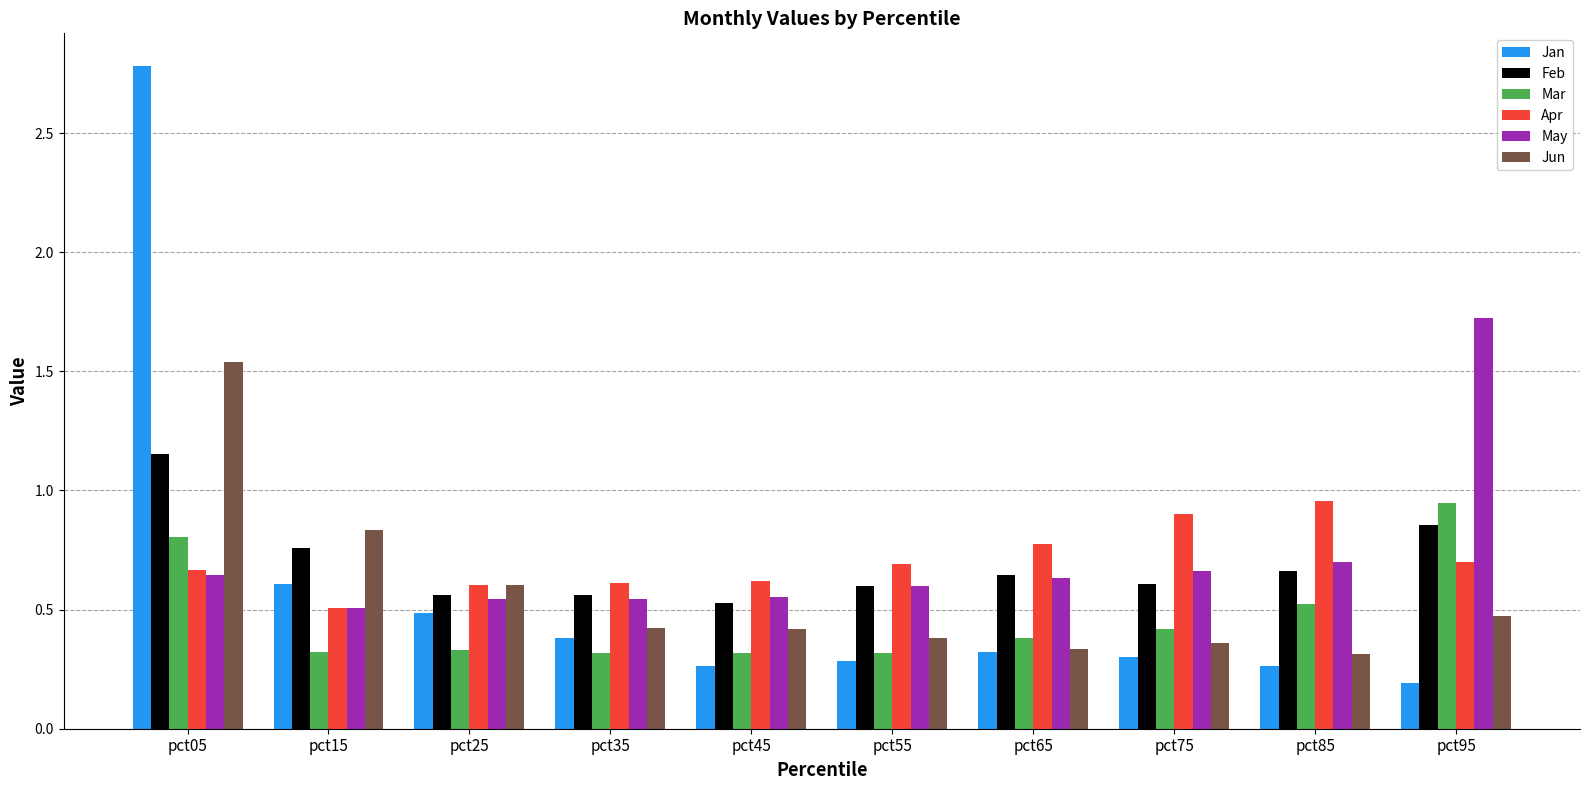

Is it true that Feb equals 0.6 at pct55?

True